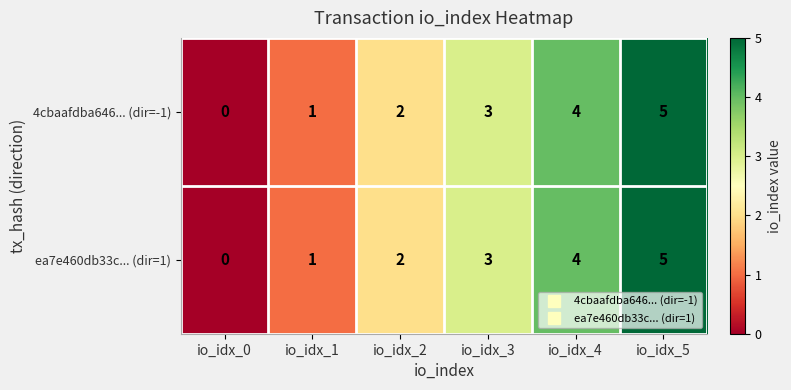

At which category is the sum across all series the highest?

io_idx_5